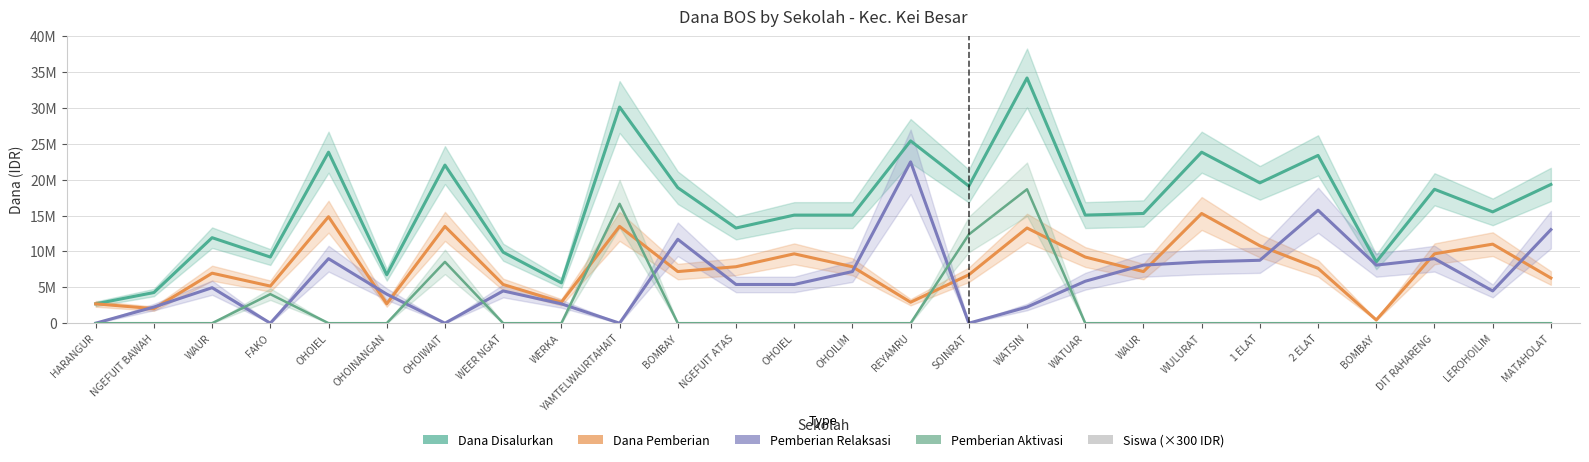

How many values in the Pemberian Relaksasi series are below 5400000?

12